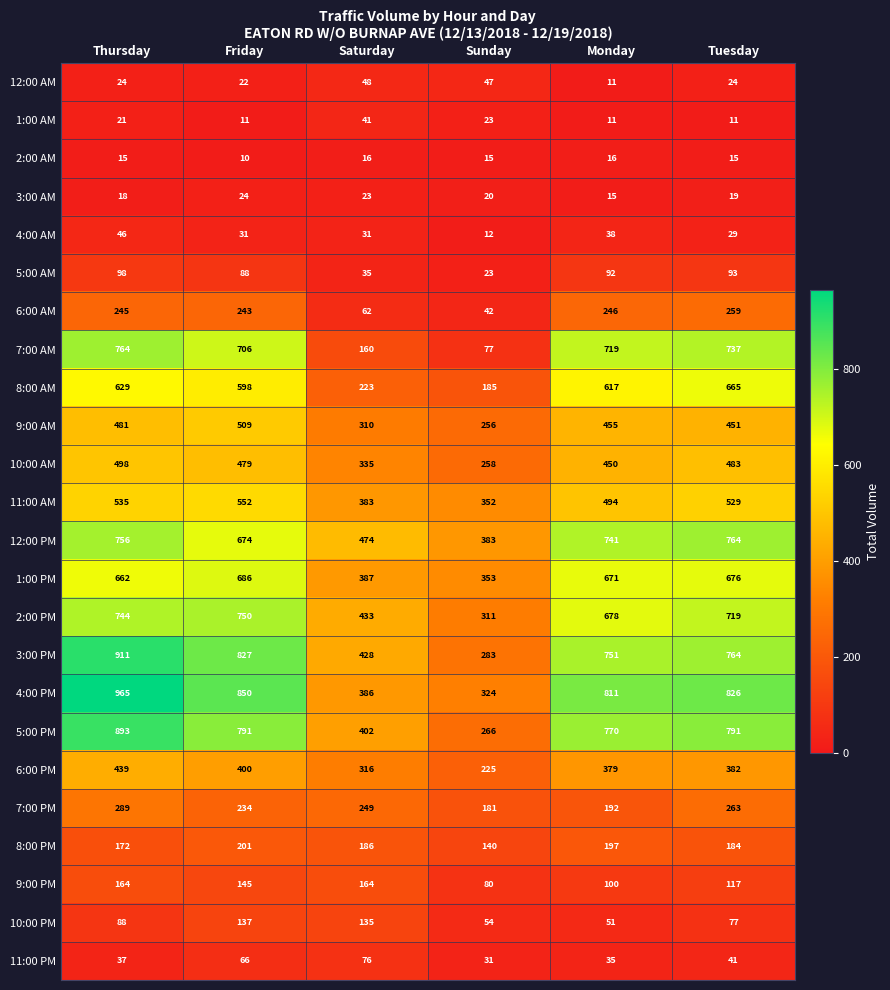

Between Thursday and Saturday, which series saw the biggest shift?

7:00 AM